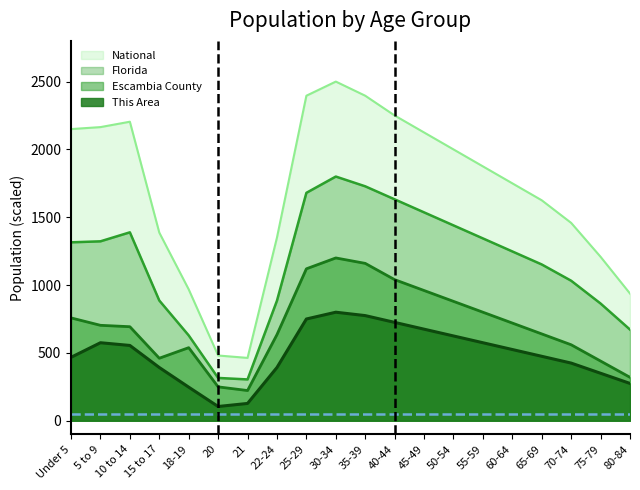

True or false: Florida has more than 0 interior local peaks.

True